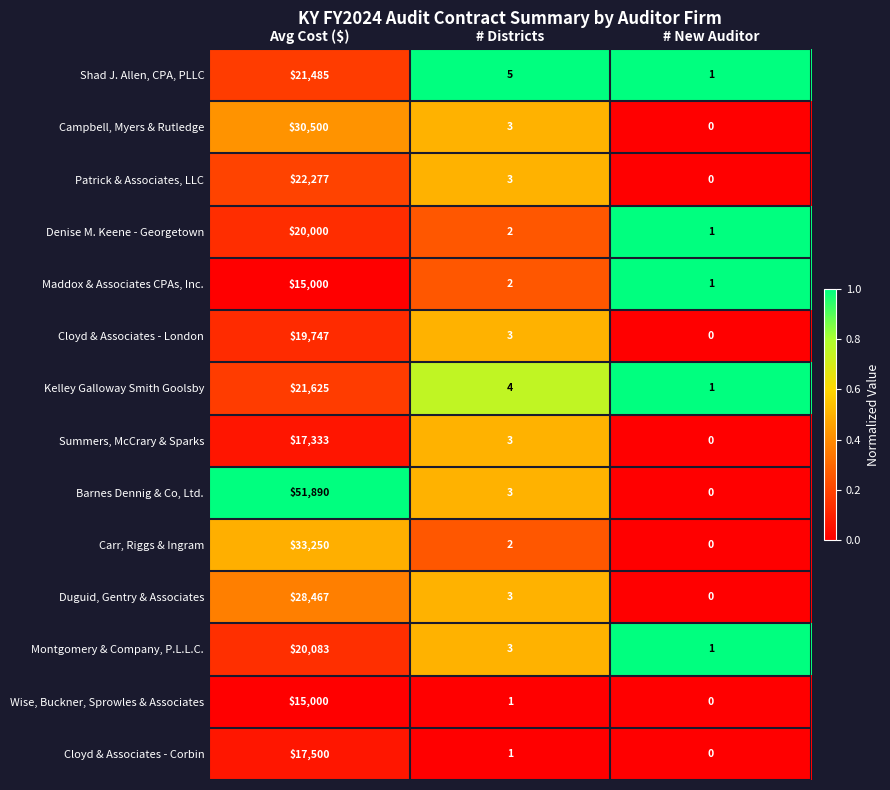

What is the difference between the Cloyd & Associates - Corbin values at # New Auditor and Avg Cost ($)?

17500